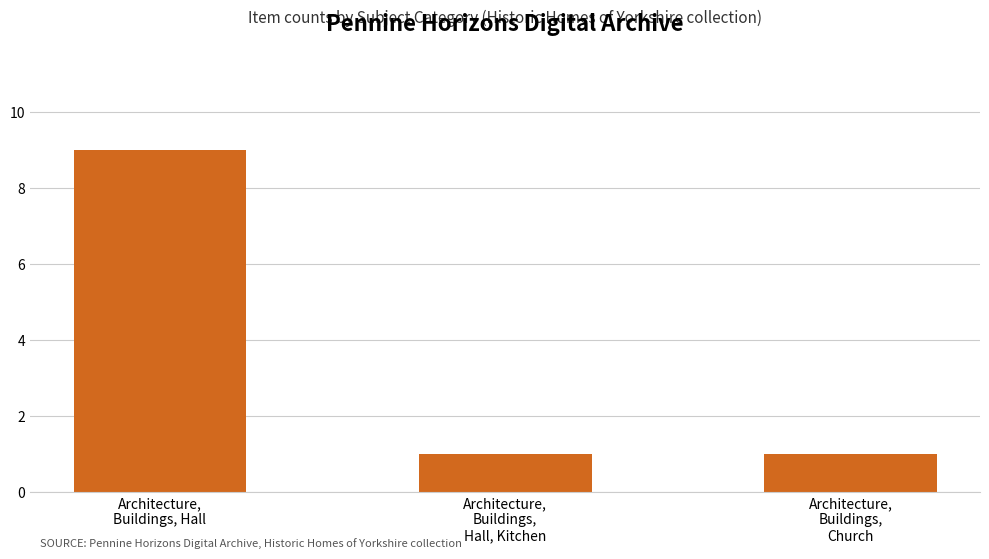

Reading right to left, transcribe all the data shown in this chart.

1	1	9